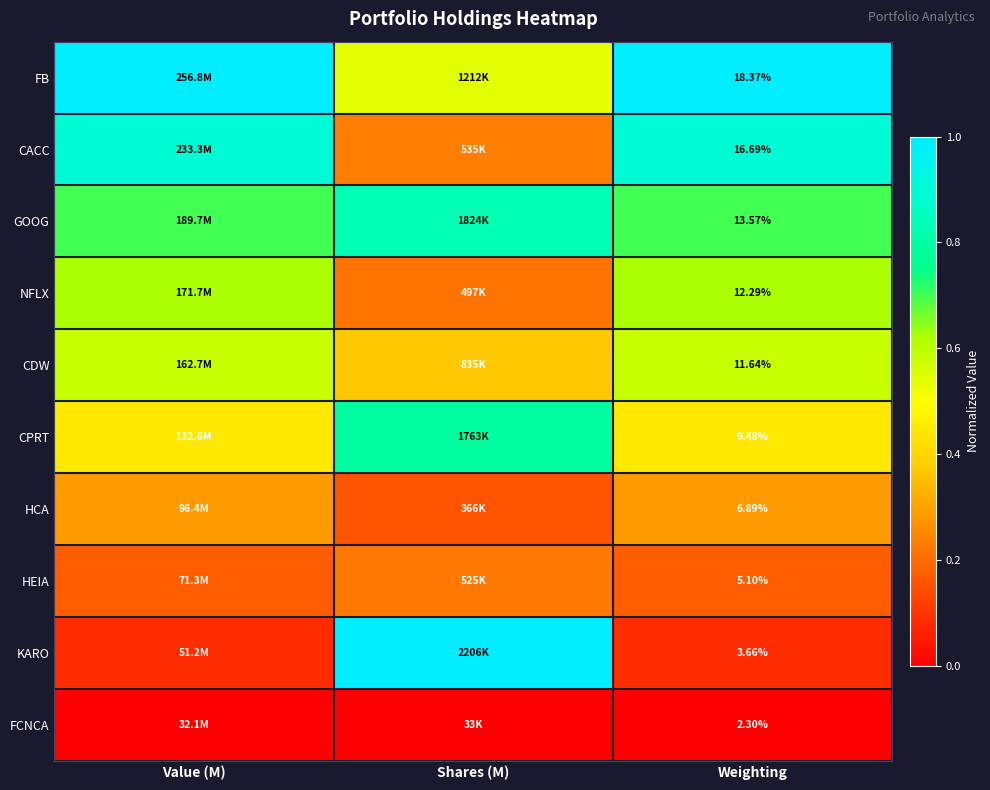

At Weighting, list the series in order from largest to smallest.

FB, CACC, GOOG, NFLX, CDW, CPRT, HCA, HEIA, KARO, FCNCA